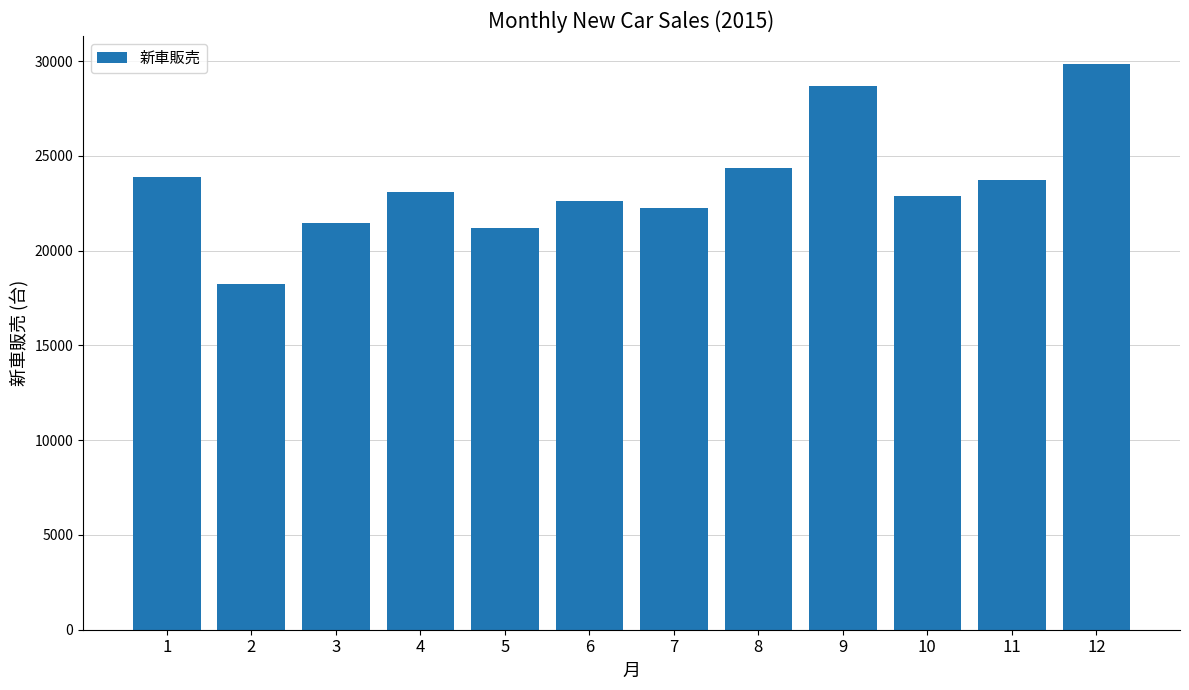

The chart shows a value of 23891 at 1. True or false?

True